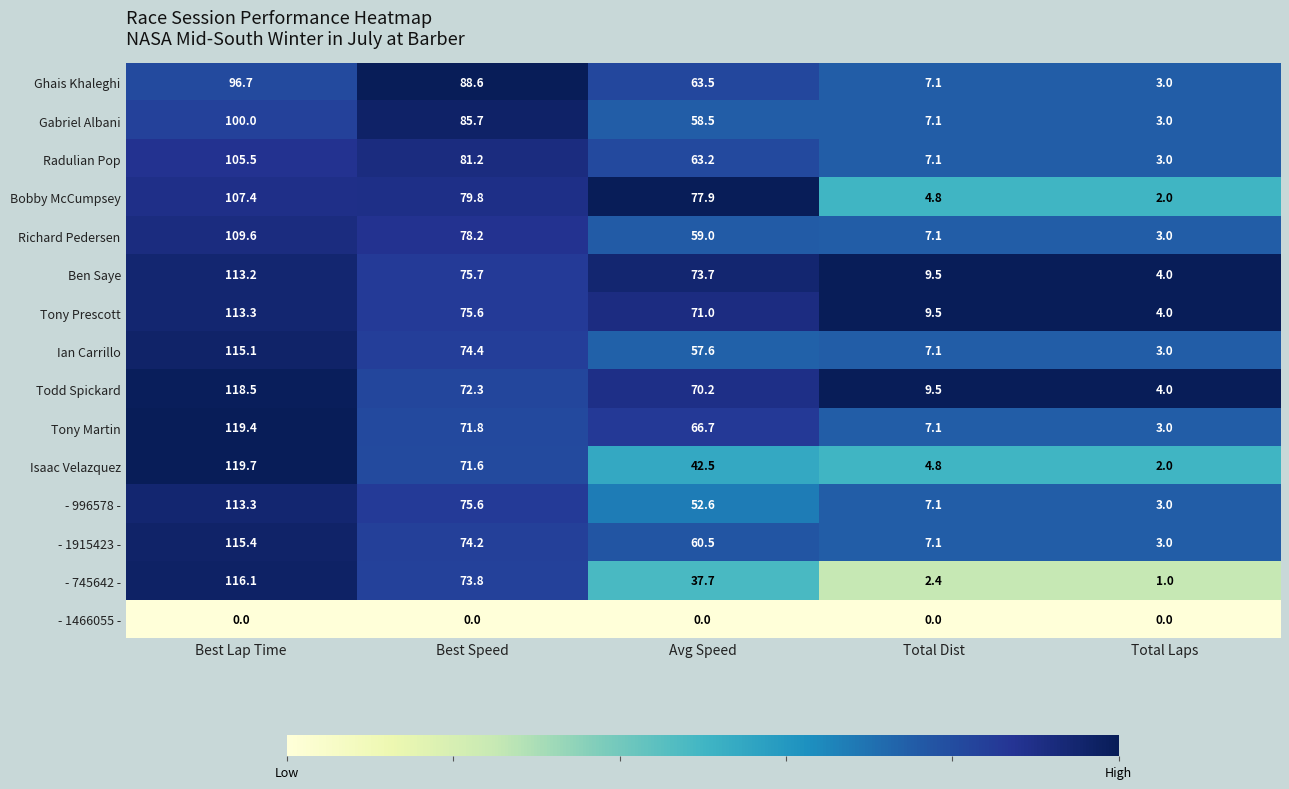

What value does the Isaac Velazquez series have at Avg Speed?

42.5